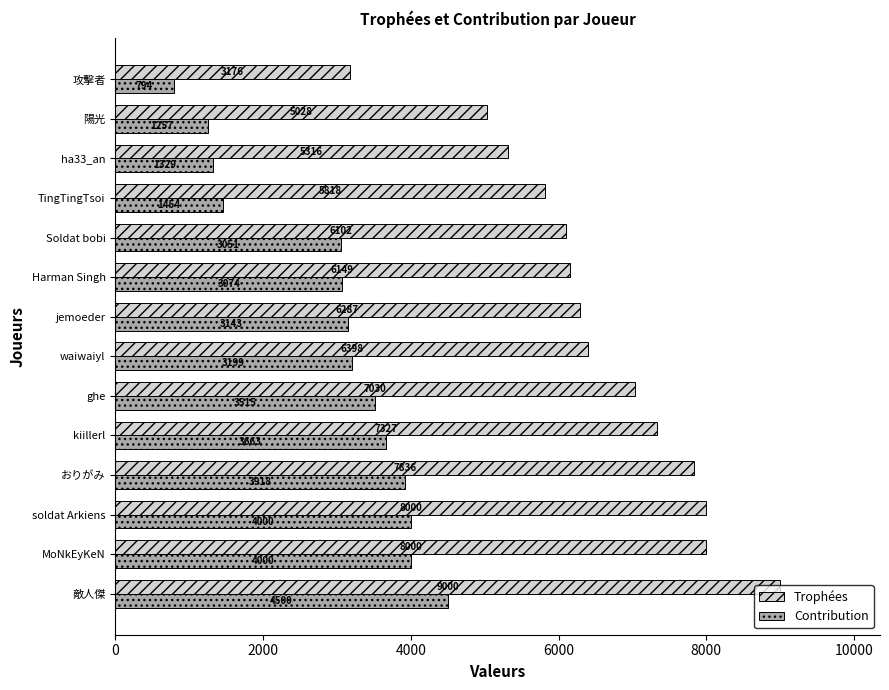

List the series in order of their peak value, highest first.

Trophées, Contribution